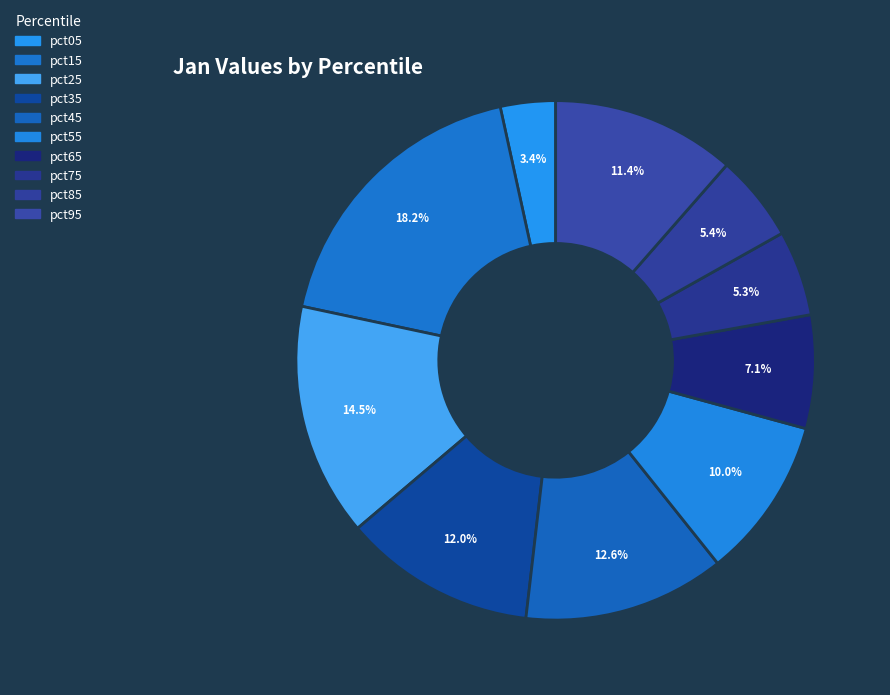

How many slices are in this pie chart?

10